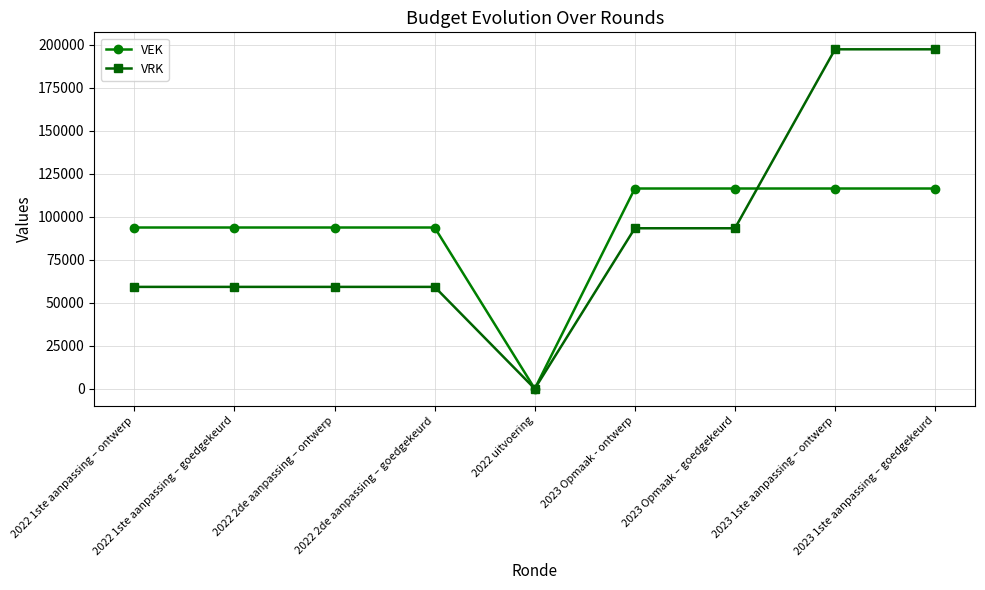

The VRK series shows 197282 at 2023 1ste aanpassing – ontwerp. True or false?

True